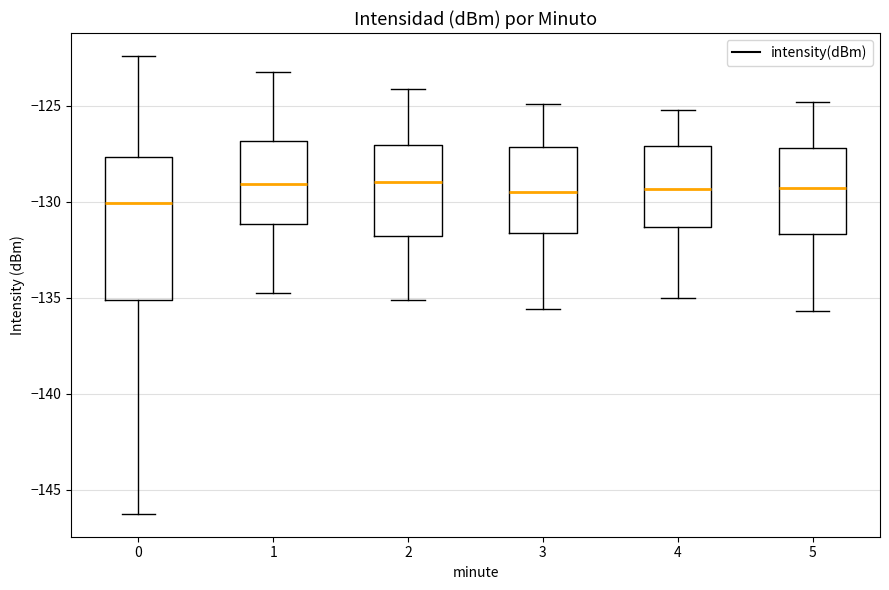

Where does the upper whisker of the box at x = 2 end on the y-axis? The values are not printed on the chart, so give them approximately, as read against the axis.

-124.0